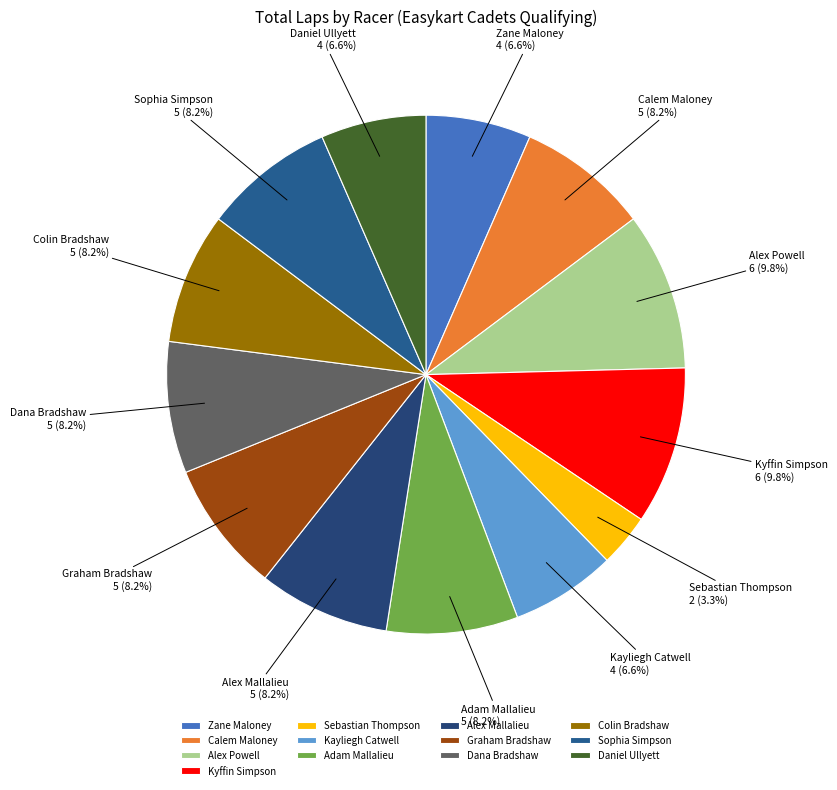

Which category has the smallest portion of the pie?

Sebastian Thompson